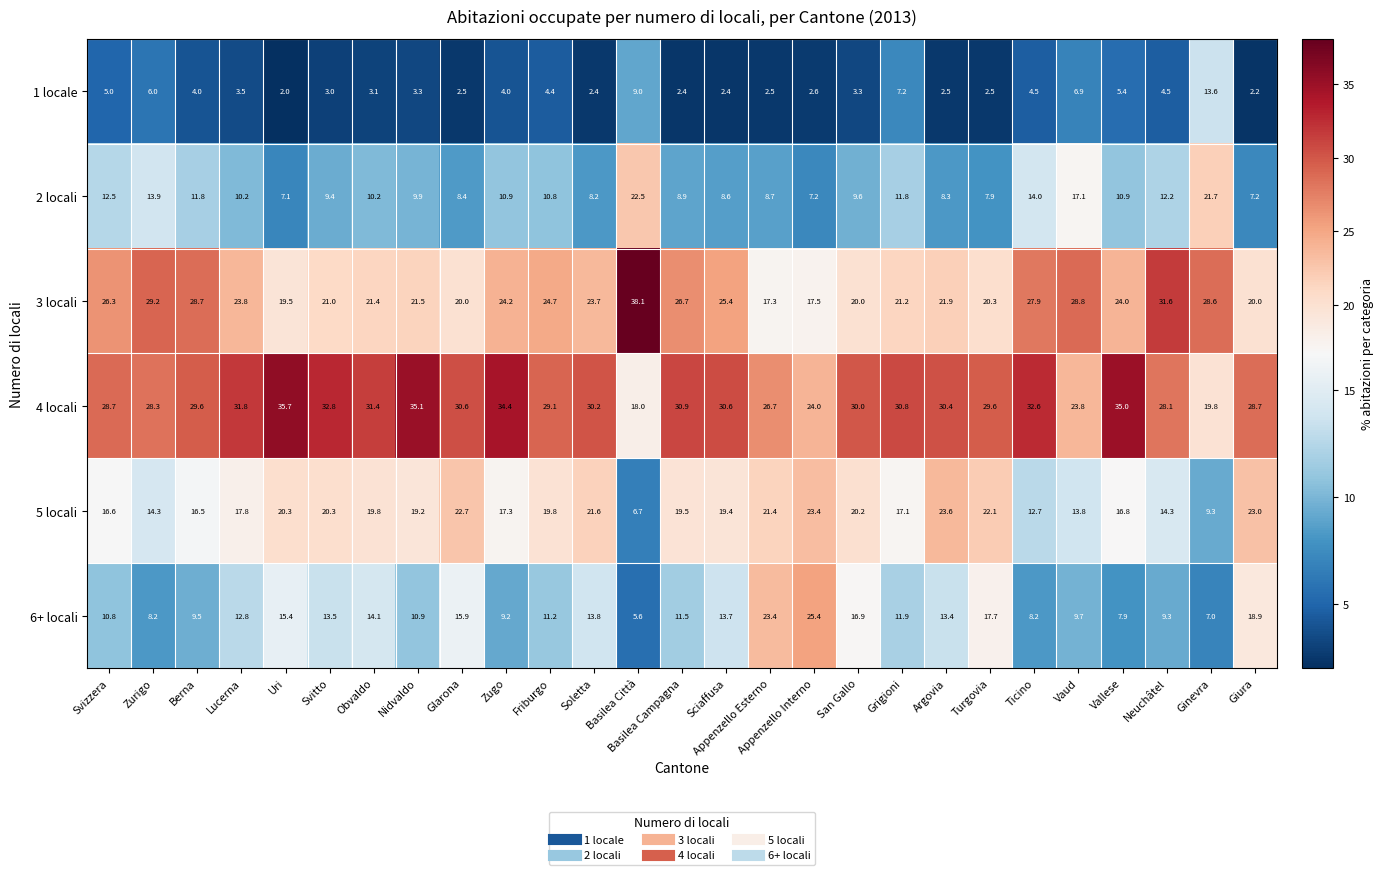

The value of 1 locale at Zurigo is 4.0. True or false?

False